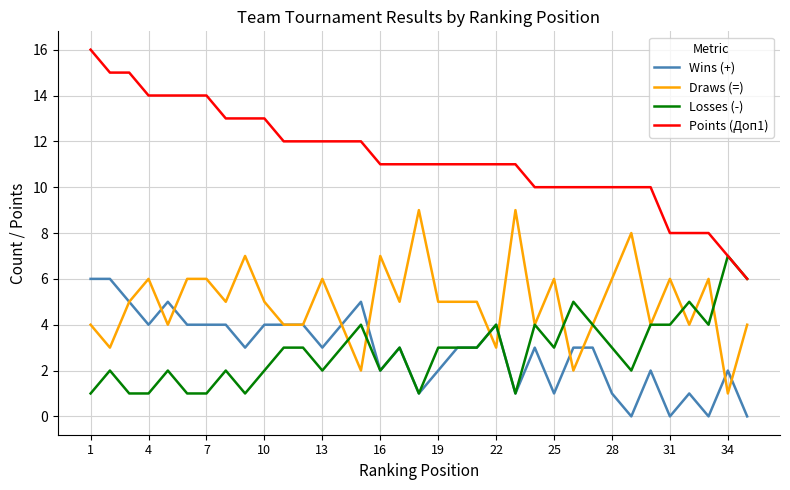

How many lines are shown in the chart?

4